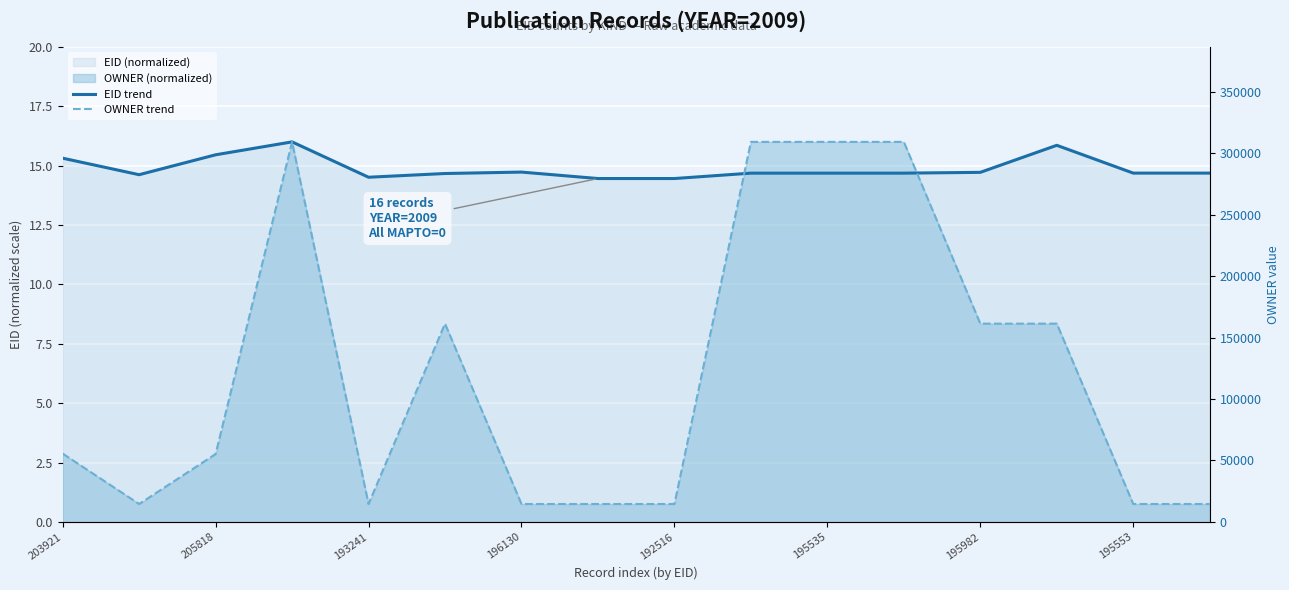

The OWNER trend series shows 0.8 at 193241. True or false?

True